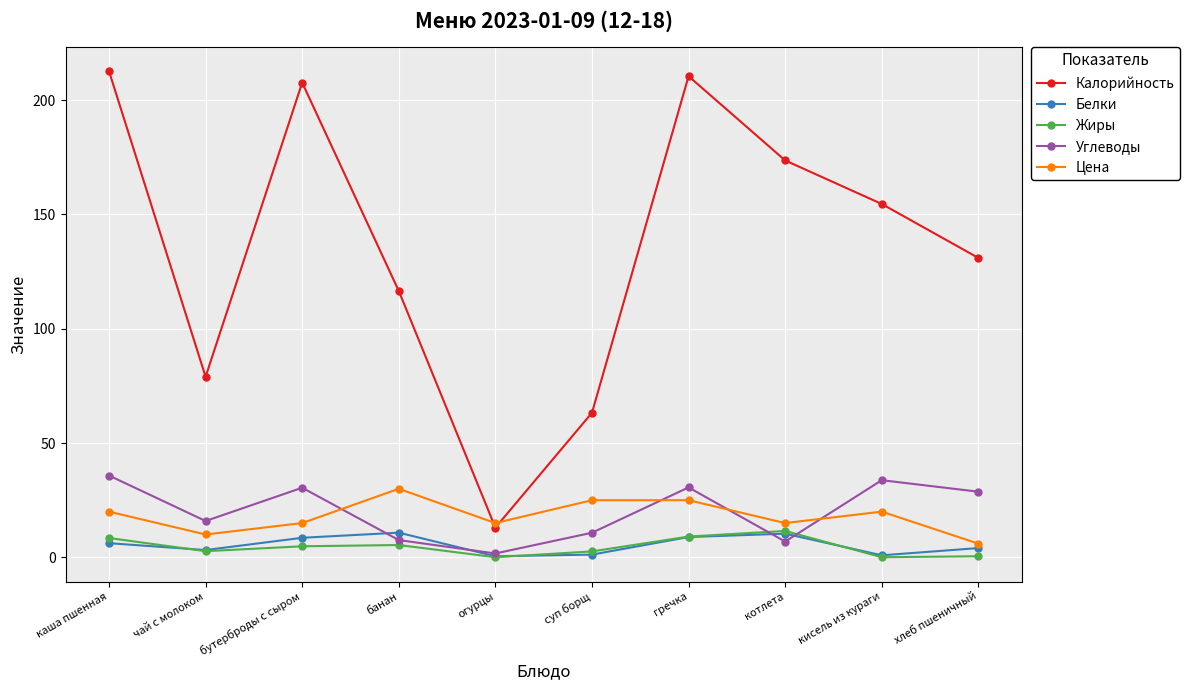

What position from the left is кисель из кураги?

9